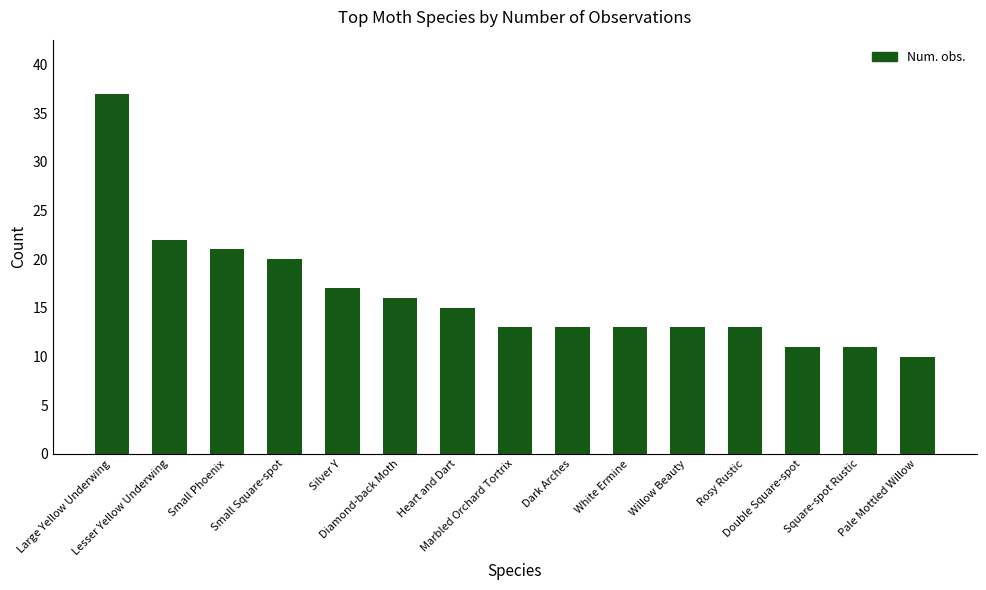

At which label is the value closest to 23?

Lesser Yellow Underwing